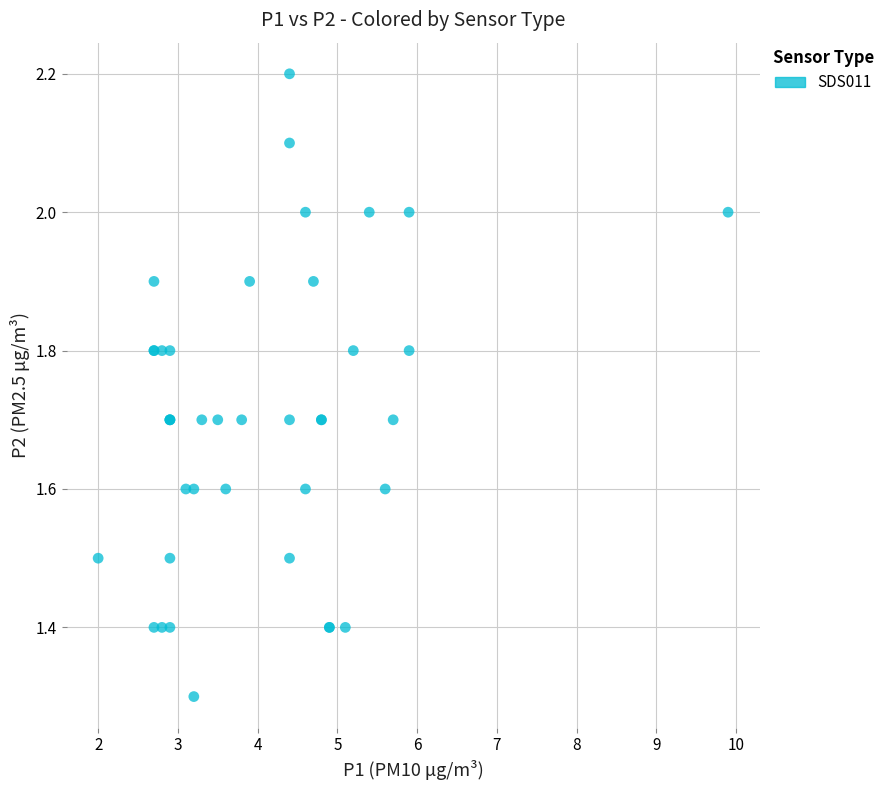

What Y value in the scatter plot is closest to 1?

1.3